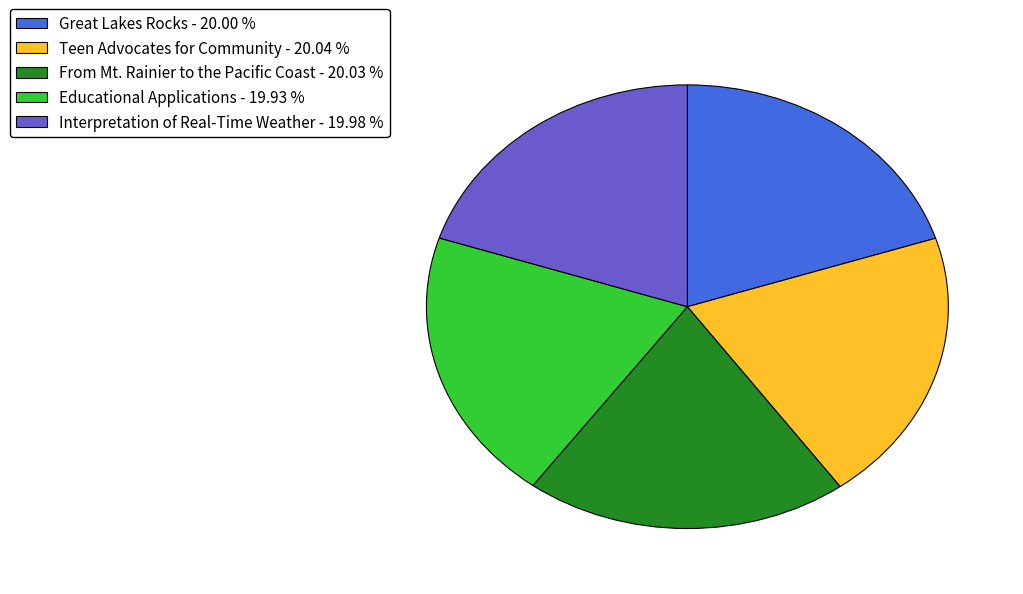

How many slices are in this pie chart?

5